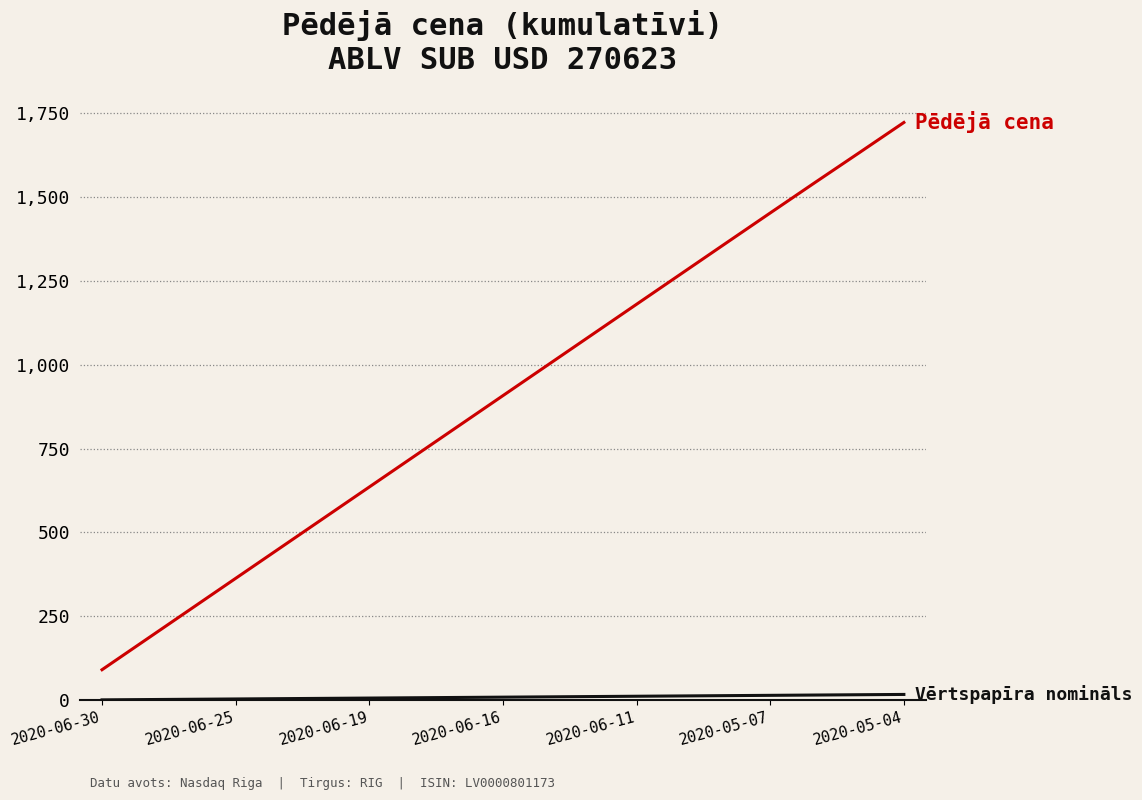

What is the greatest value displayed?

1721.9